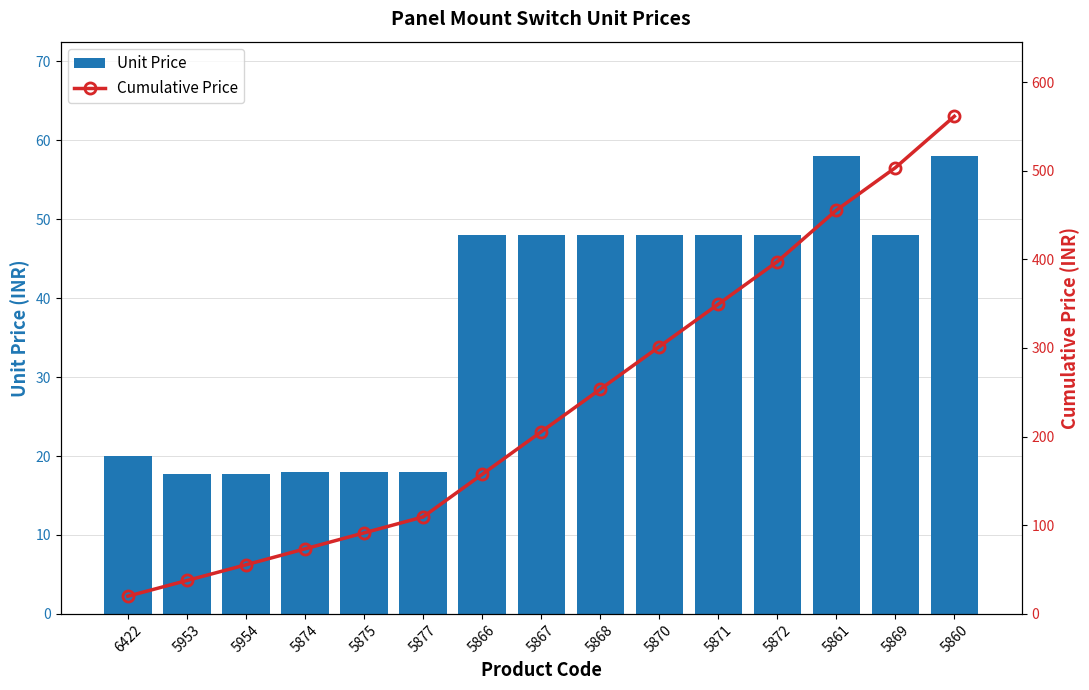

What is the label of the 9th bar from the right?

5866